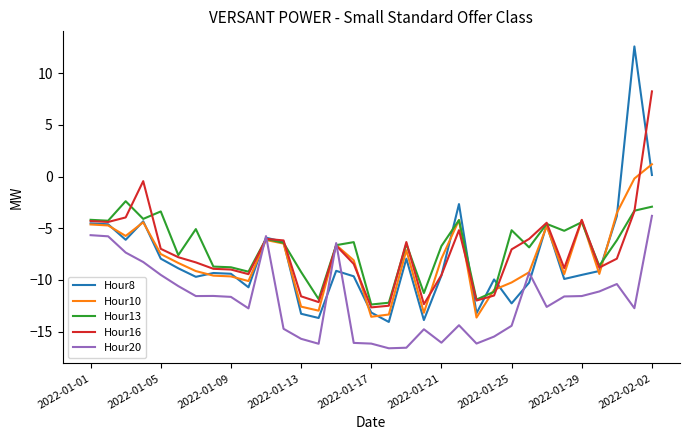

Rank the series by their maximum value, from lowest to highest.

Hour20, Hour13, Hour10, Hour16, Hour8